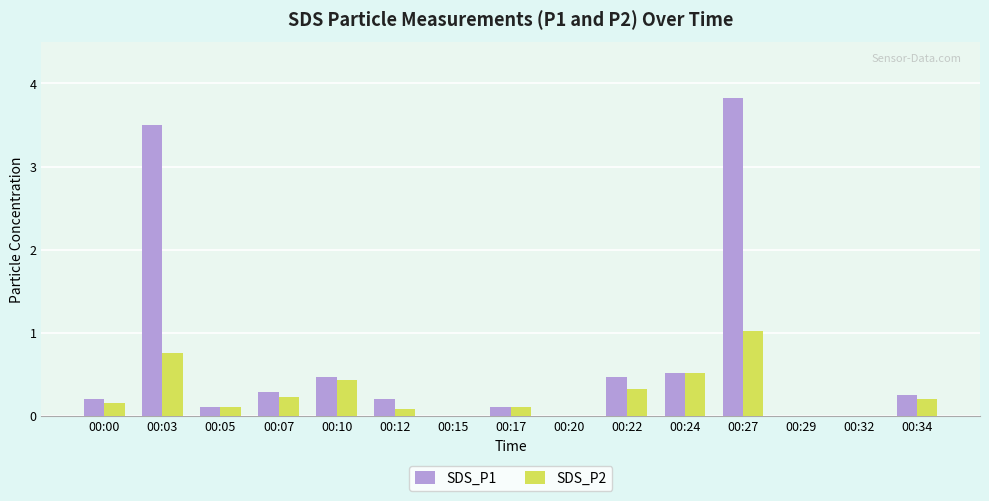

What is the average value of the SDS_P1 series?

0.7